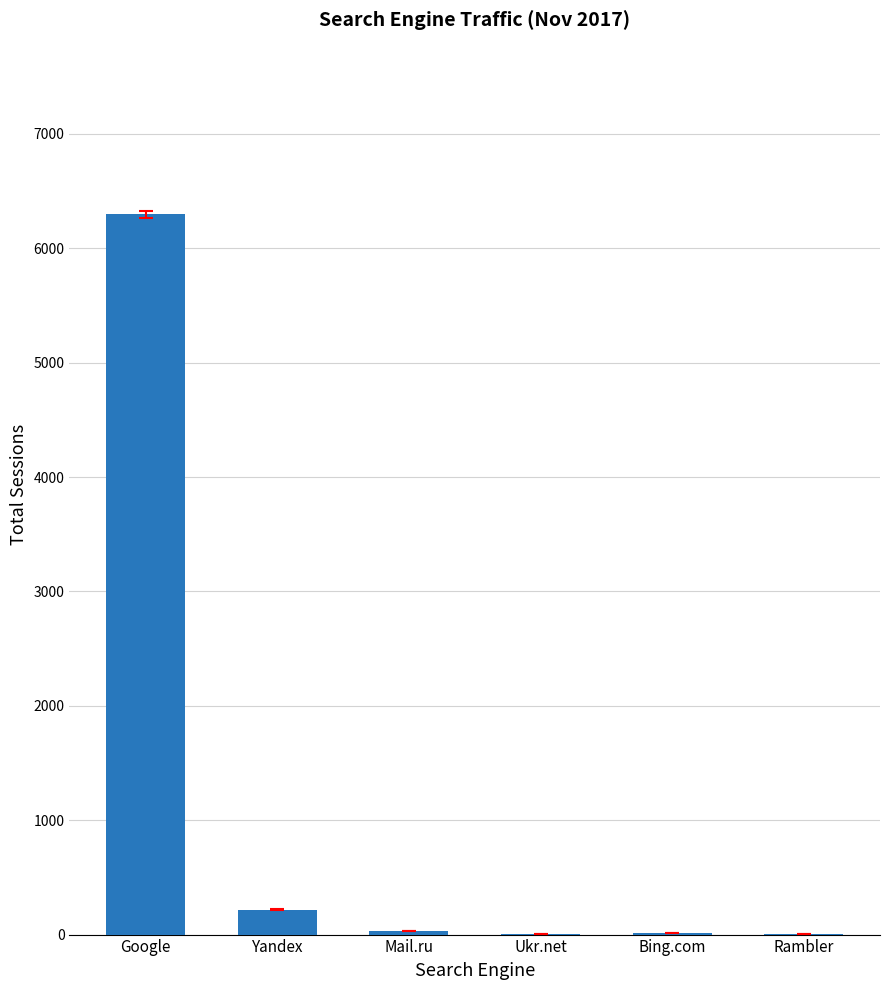

What is the maximum value shown in the chart?

6296